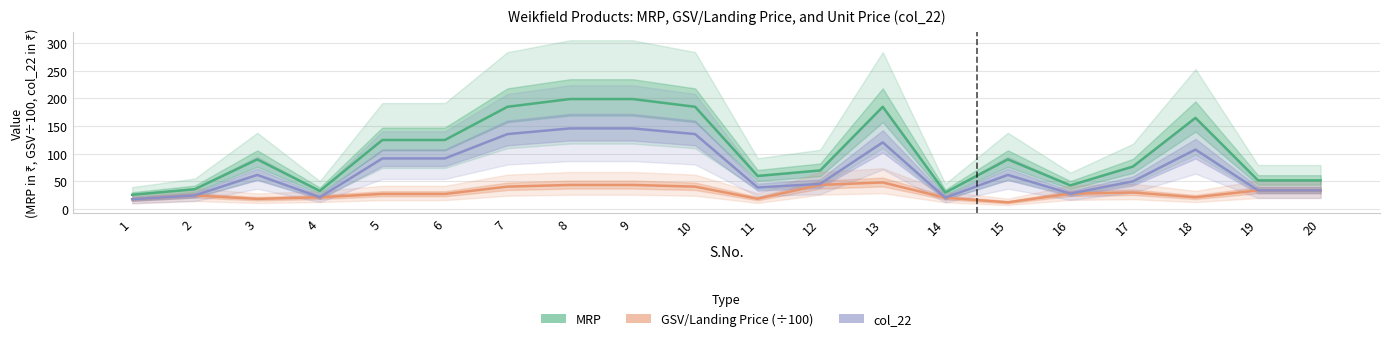

What is the difference between the col_22 values at 16 and 2?

3.3